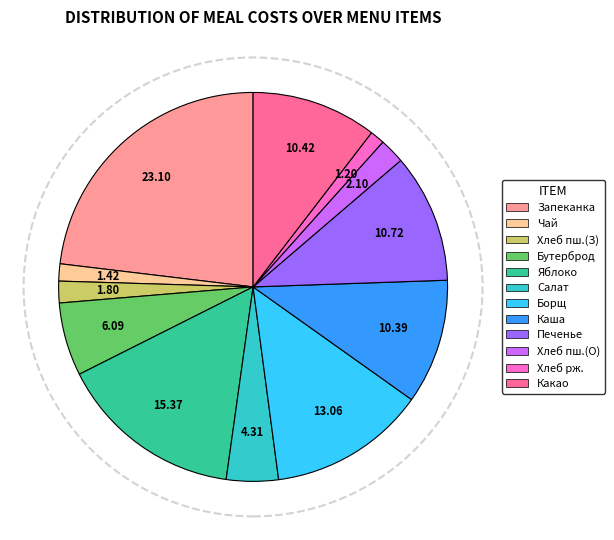

Is there any slice that represents more than half of the pie?

No